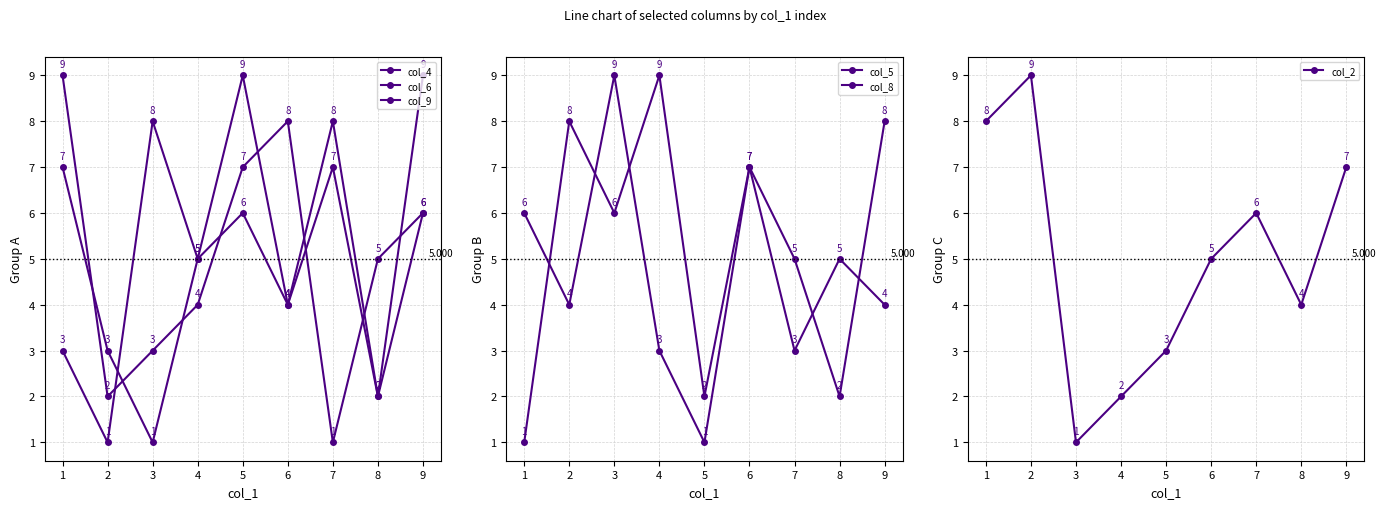

What is the total value across all series at 9?

40